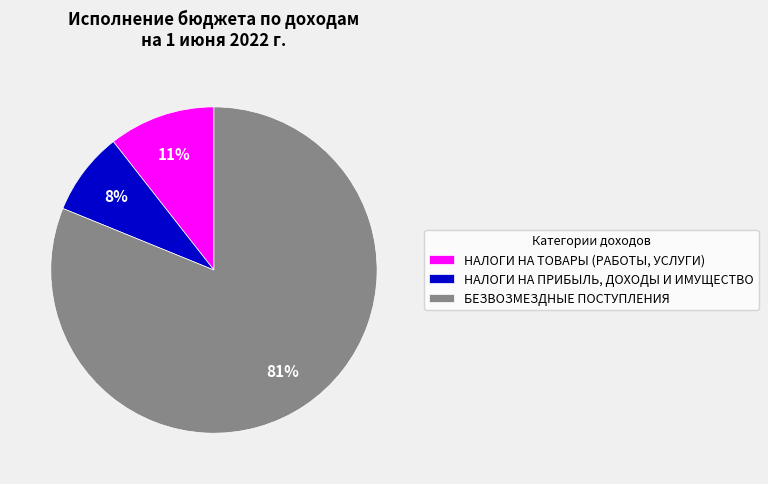

Rank the categories by value from highest to lowest.

БЕЗВОЗМЕЗДНЫЕ ПОСТУПЛЕНИЯ, НАЛОГИ НА ТОВАРЫ (РАБОТЫ, УСЛУГИ), НАЛОГИ НА ПРИБЫЛЬ, ДОХОДЫ И ИМУЩЕСТВО